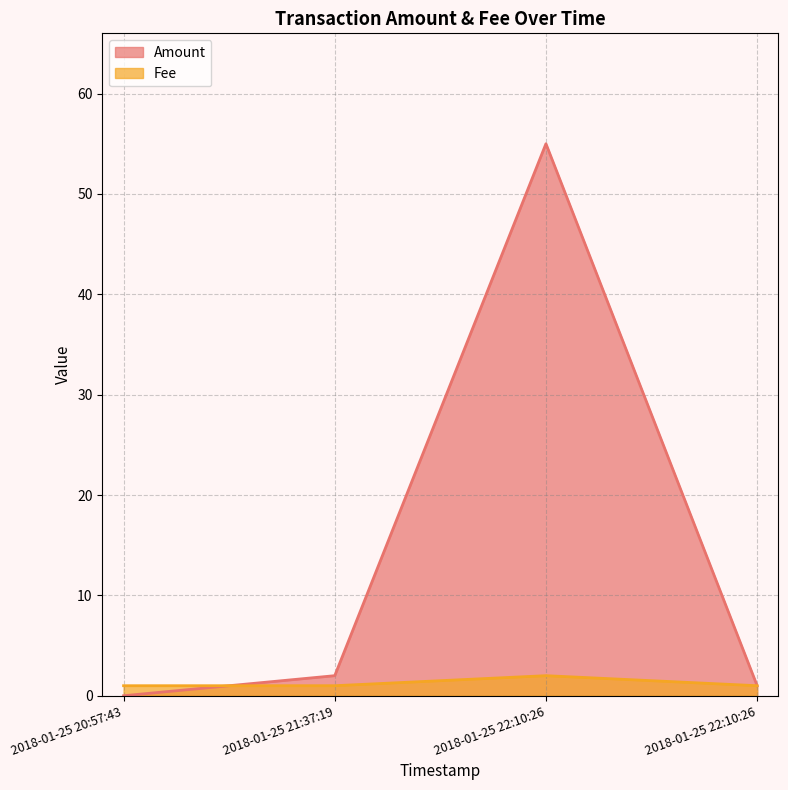

Rank the series by their average value, from lowest to highest.

Fee, Amount